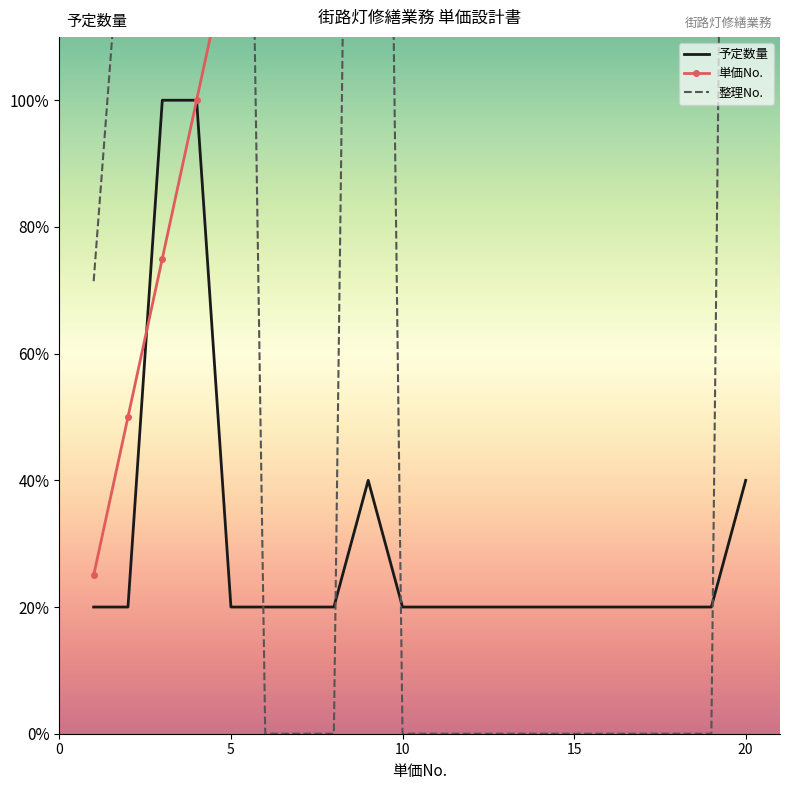

True or false: 整理No. and 単価No. cross at least once.

True